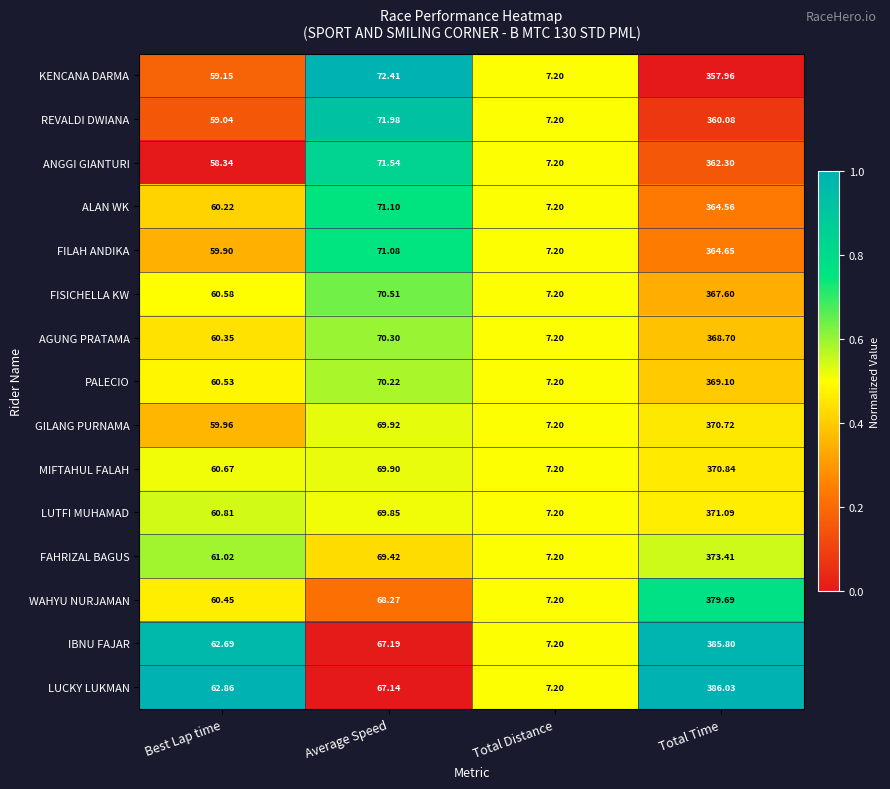

Which label corresponds to the smallest value in the chart?

Total Distance